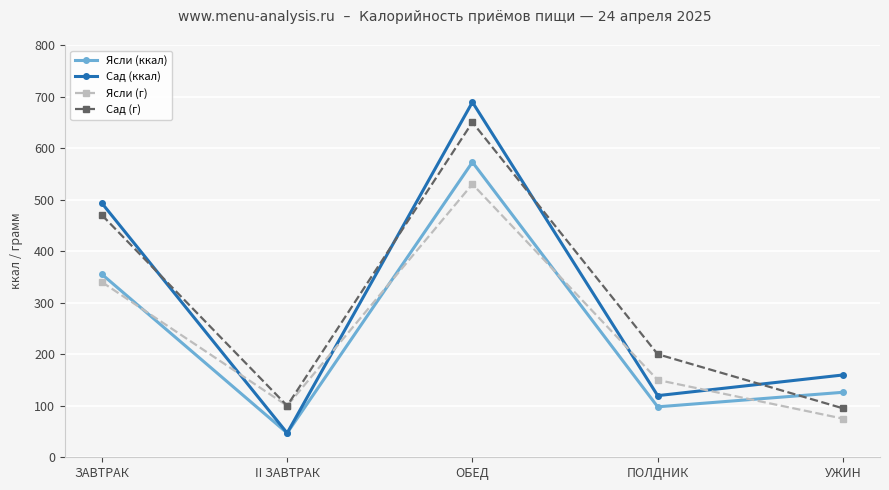

What is the average value of the Сад (ккал) series?

301.7